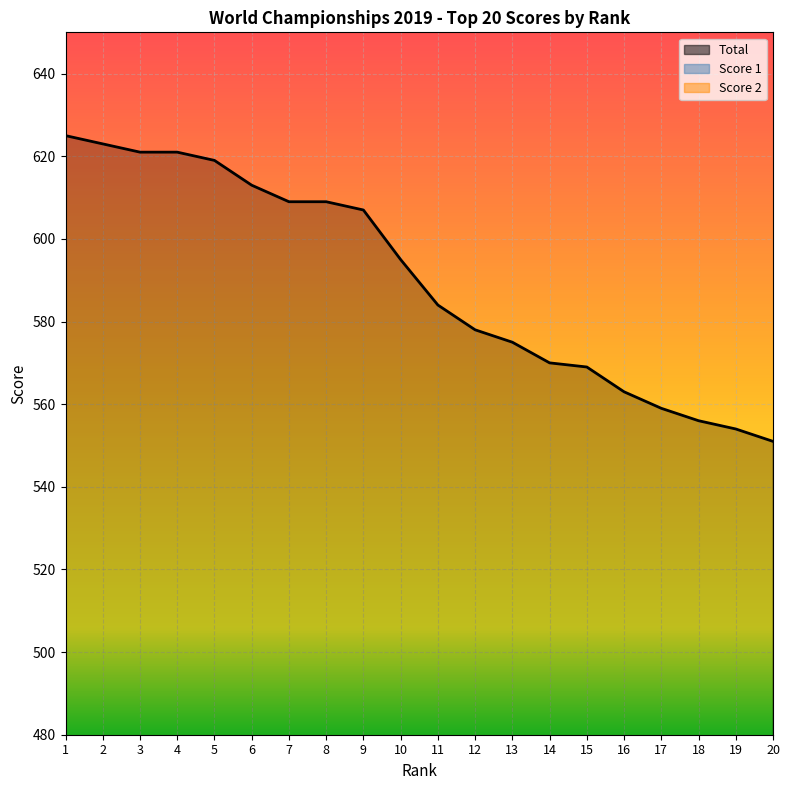

Where is the first local maximum for Score 1?

2